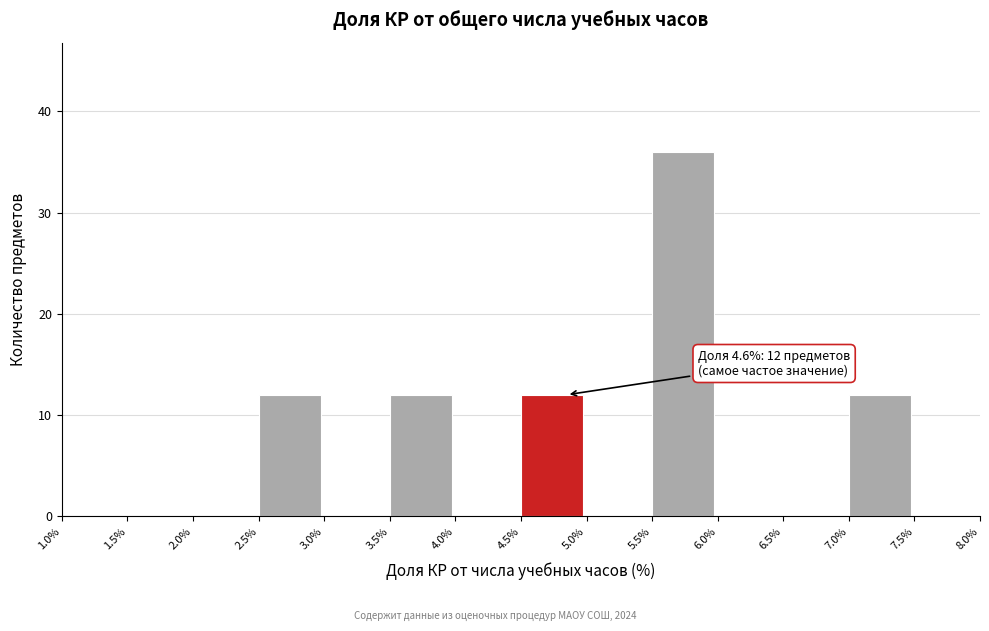

Over which range of the x-axis is the bar tallest?

5.5% to 6.0%